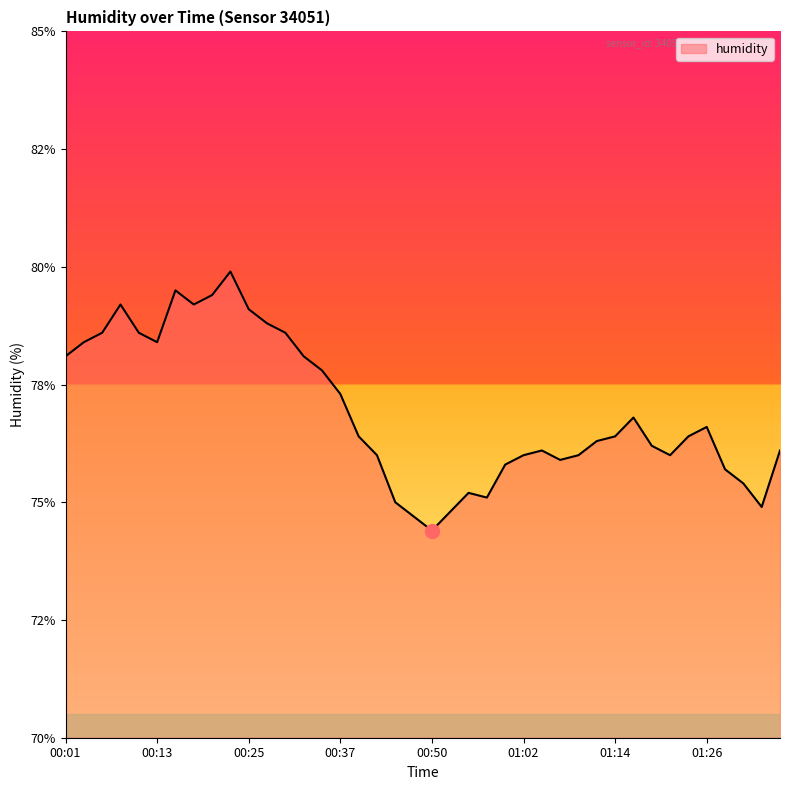

Does the chart display data point markers on the line(s)?

No